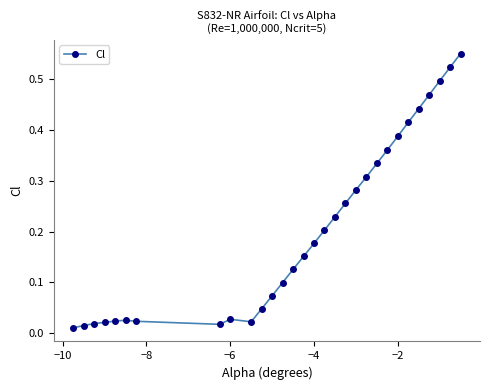

True or false: the data has more than 0 interior local peaks.

True